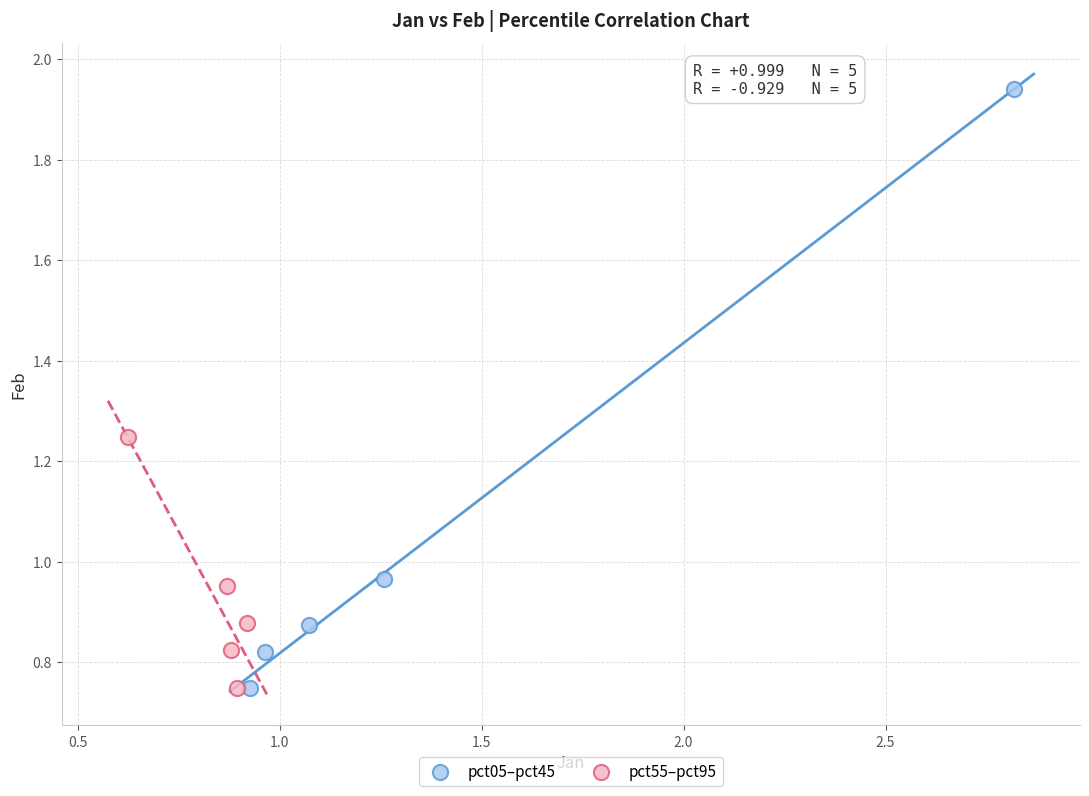

Which series has the largest Y range (max minus min)?

pct05–pct45